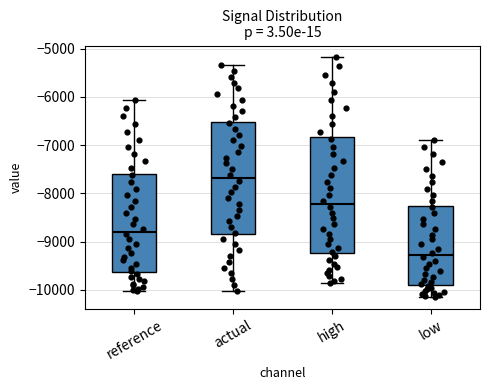

Reading left to right, transcribe this box plot: for each box, give where its median line is, the range the box spans, and where its two whiskers end, as read against the y-axis. The values are not printed on the chart, so give them approximately, as read against the axis.

reference: median -8800, box -9600 to -7600, whiskers -10000 to -6100
actual: median -7700, box -8900 to -6500, whiskers -10000 to -5300
high: median -8200, box -9200 to -6800, whiskers -9900 to -5200
low: median -9300, box -9900 to -8300, whiskers -10100 to -6900